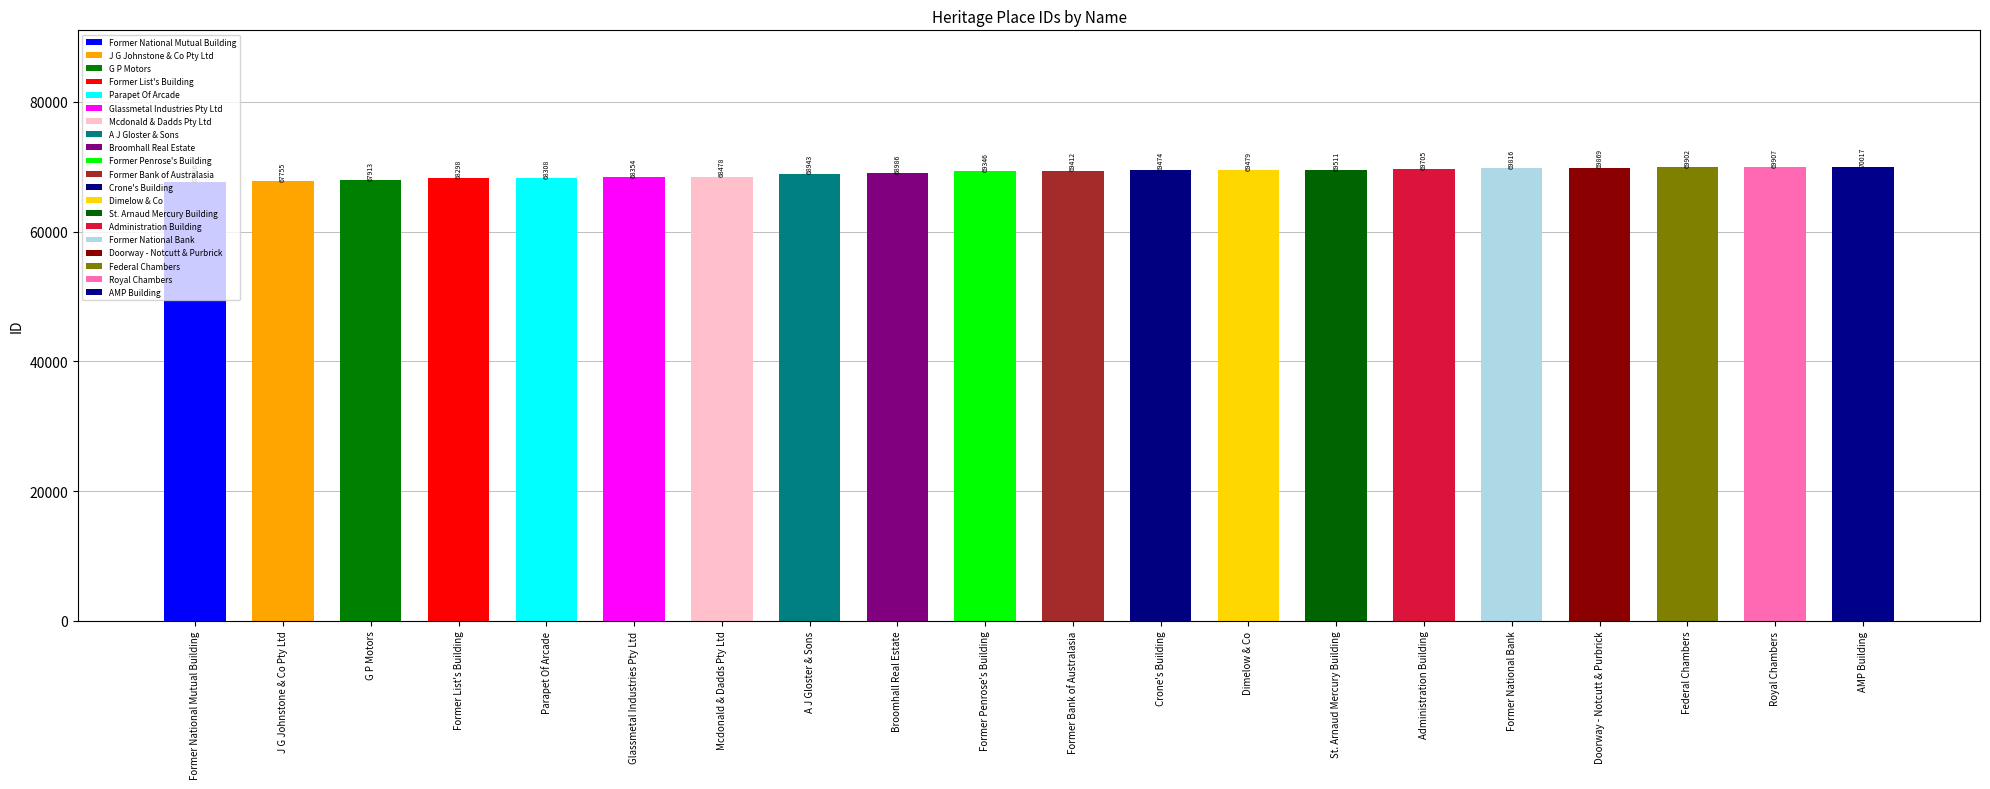

How many data points are less than 69412?

10